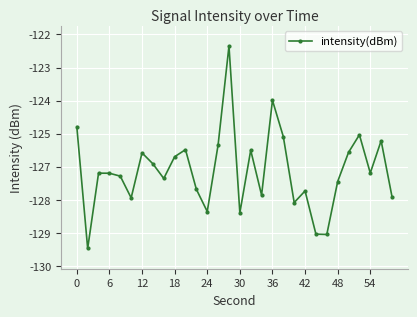

What is the difference between the maximum and minimum values?

7.0